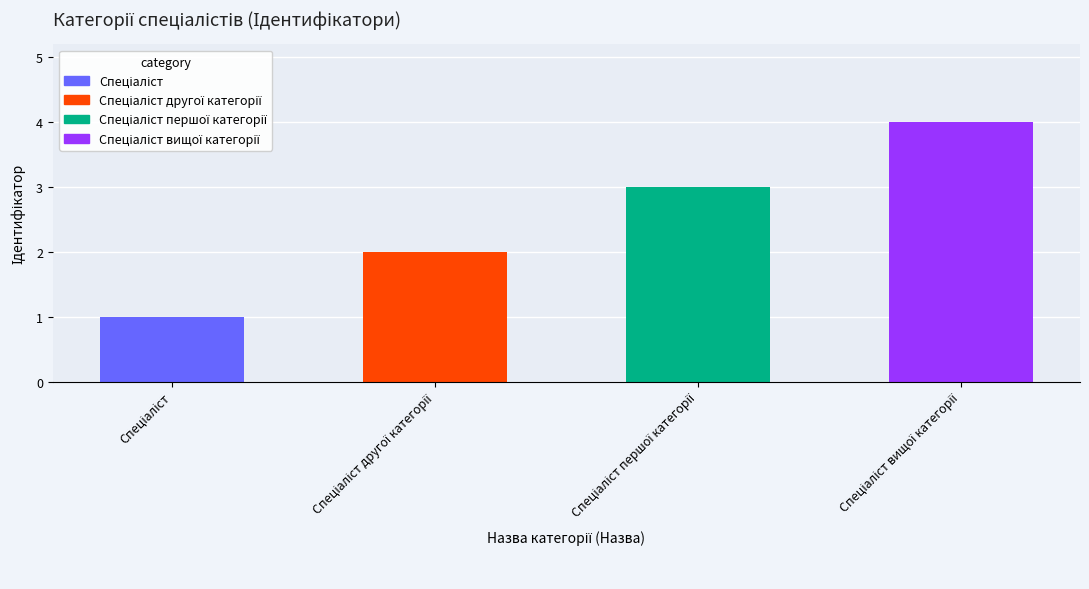

What is the difference between the second highest and second lowest values?

1